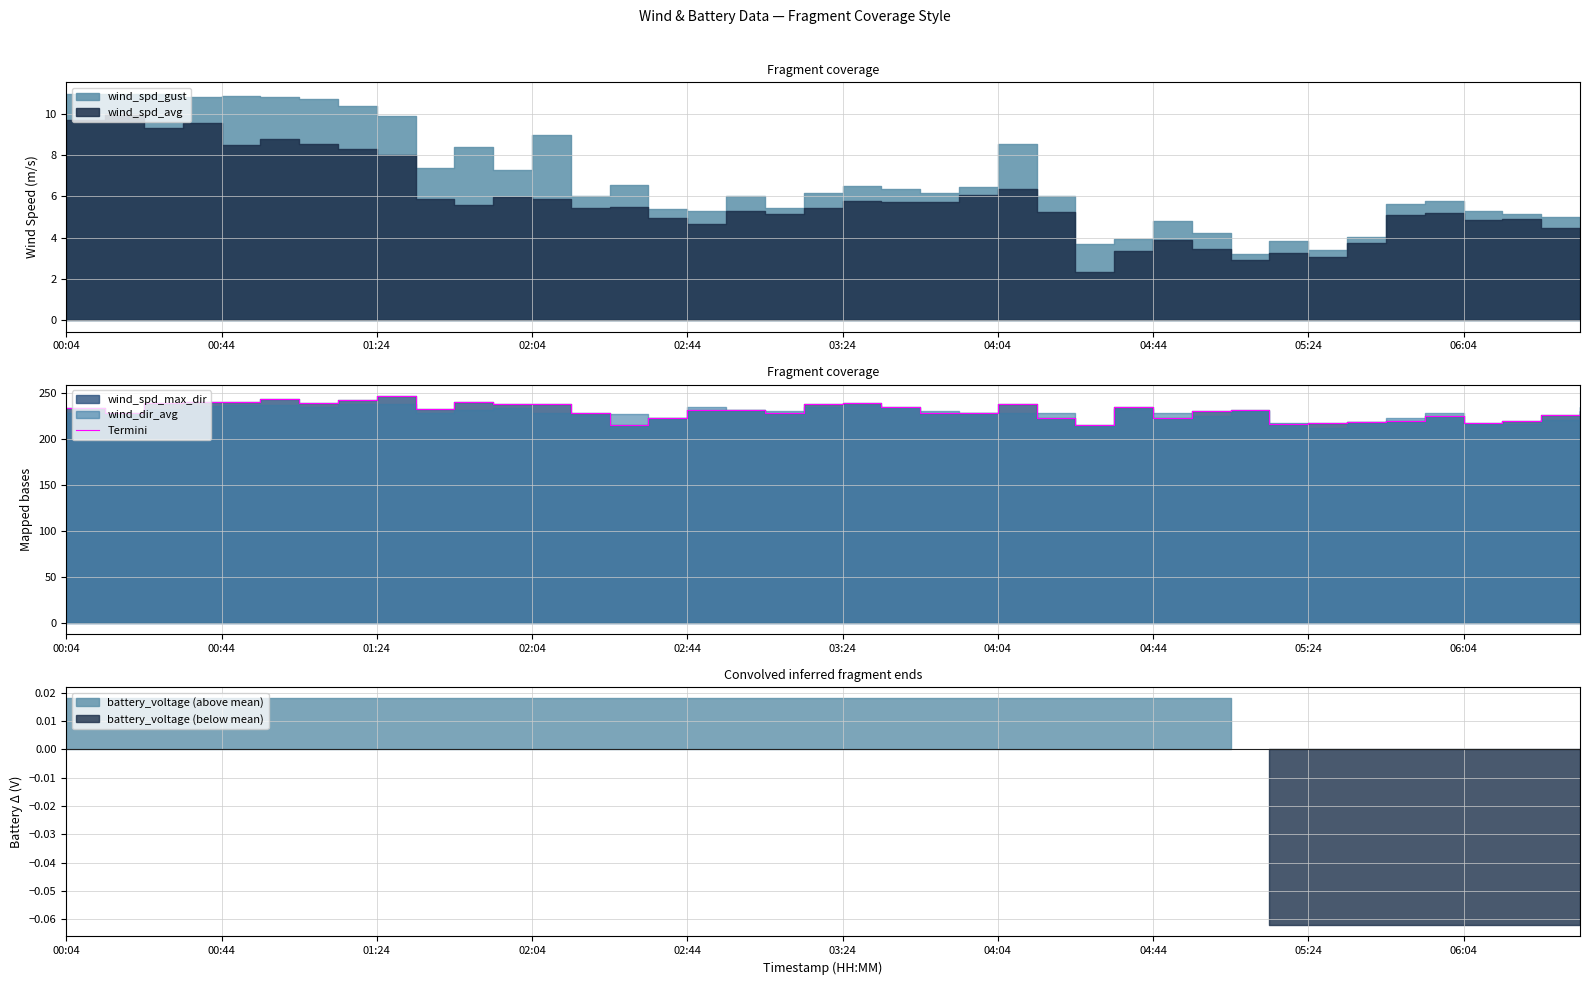

Reading right to left, what are all the values shown in this chart?

231	226	220	218	225	220	219	218	217	232	231	223	235	215	223	238	229	228	235	239	238	229	232	232	223	216	228	238	238	241	233	247	243	239	244	240	241	239	228	234